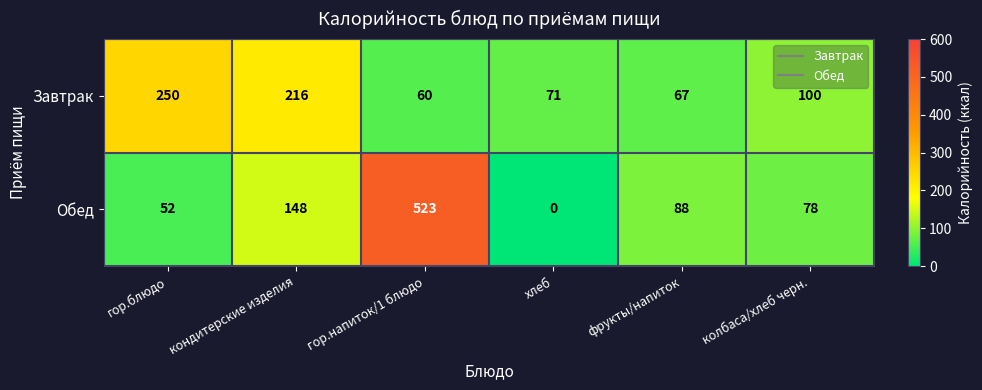

At which category is the sum across all series the highest?

гор.напиток/1 блюдо